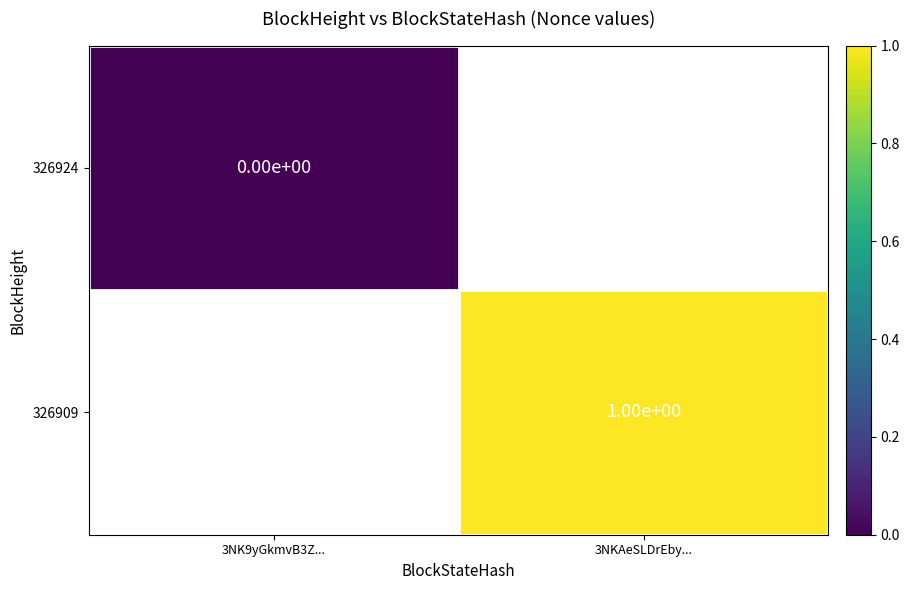

How many series are shown in this chart?

2